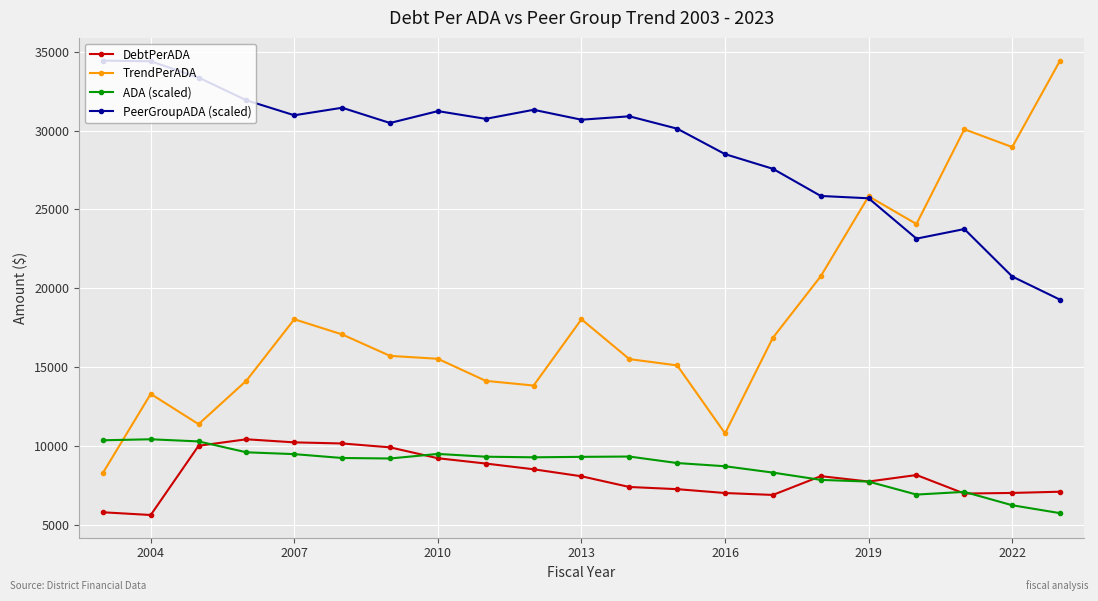

How many lines are shown in the chart?

4